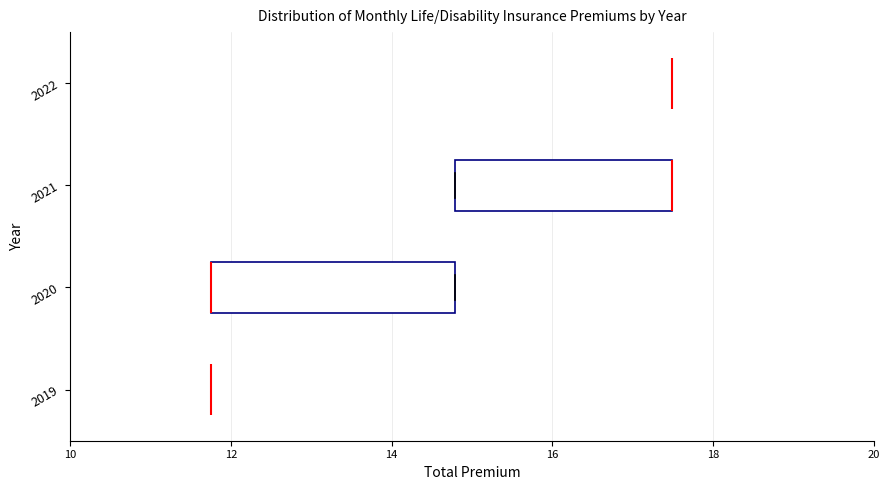

Comparing the boxes themselves (not the whiskers), which one is the widest?

2020